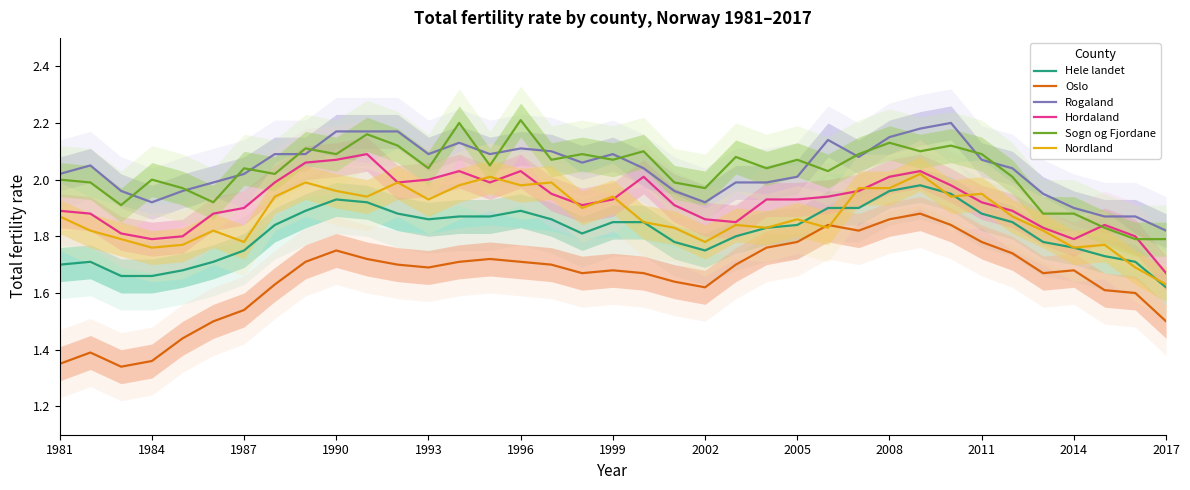

Which series has the largest total across all categories?

Rogaland